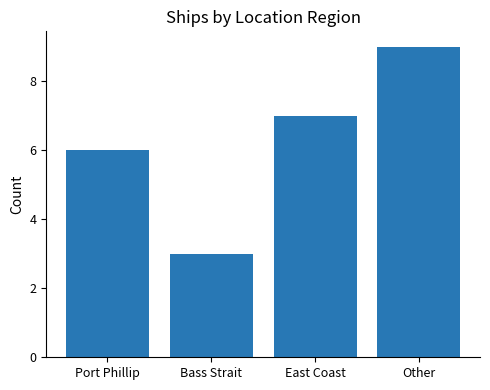

What is the difference between the second highest and minimum values?

4